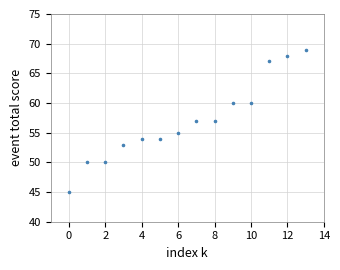

What is the range of Y values (max minus min)?

24